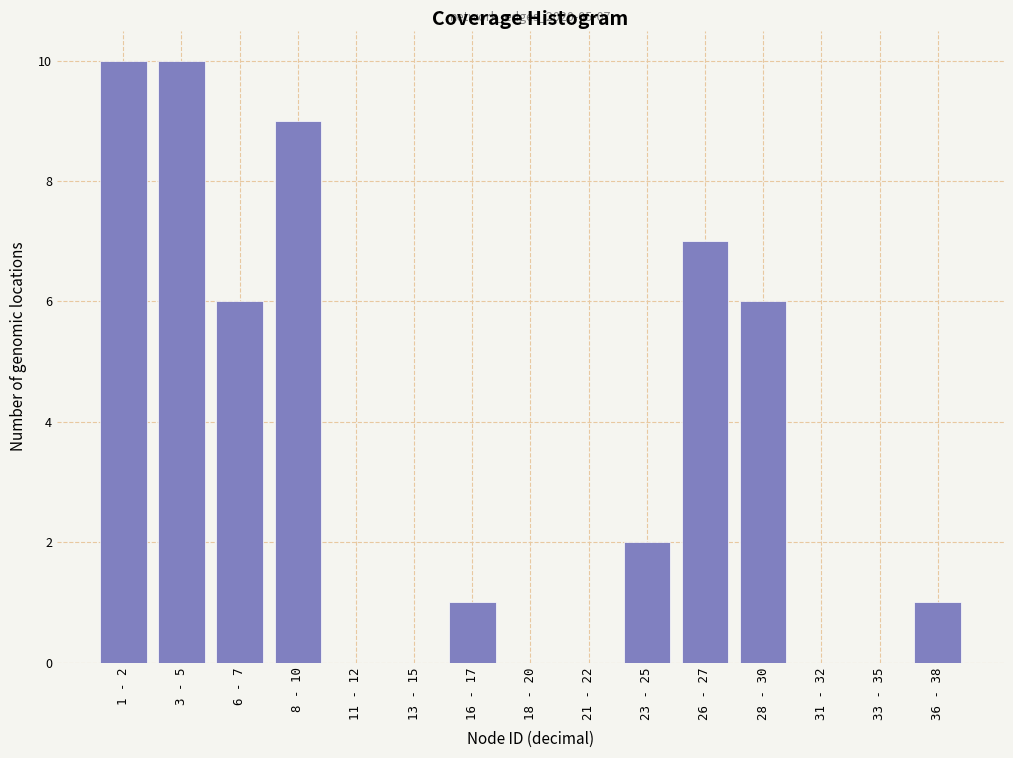

Reading left to right, transcribe all the data shown in this chart.

1 - 2=10	3 - 5=10	6 - 7=6	8 - 10=9	11 - 12=0	13 - 15=0	16 - 17=1	18 - 20=0	21 - 22=0	23 - 25=2	26 - 27=7	28 - 30=6	31 - 32=0	33 - 35=0	36 - 38=1